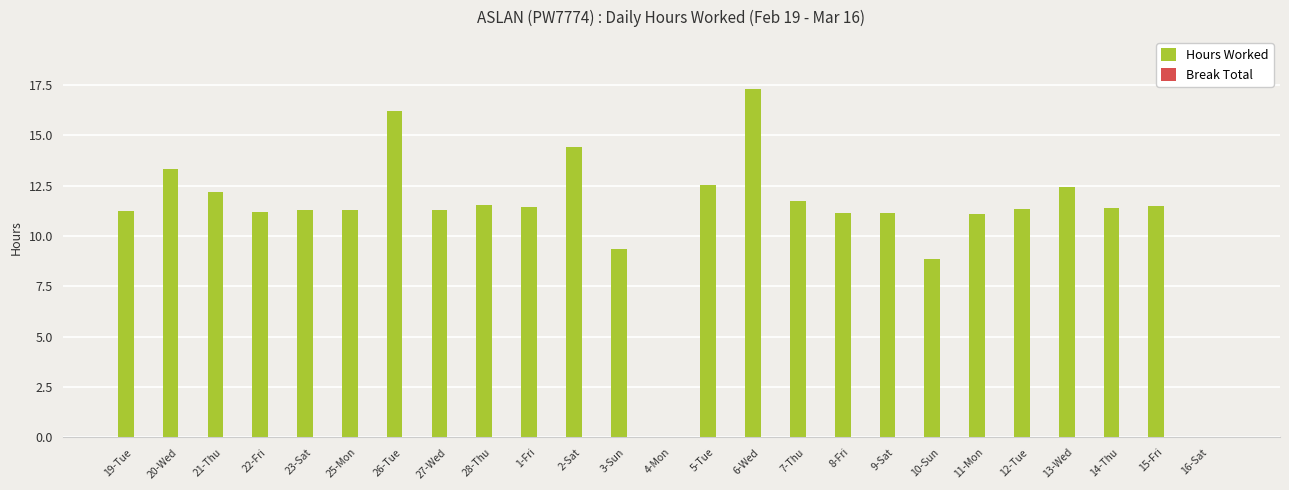

Is it true that the value at 13-Wed is 16.5?

False